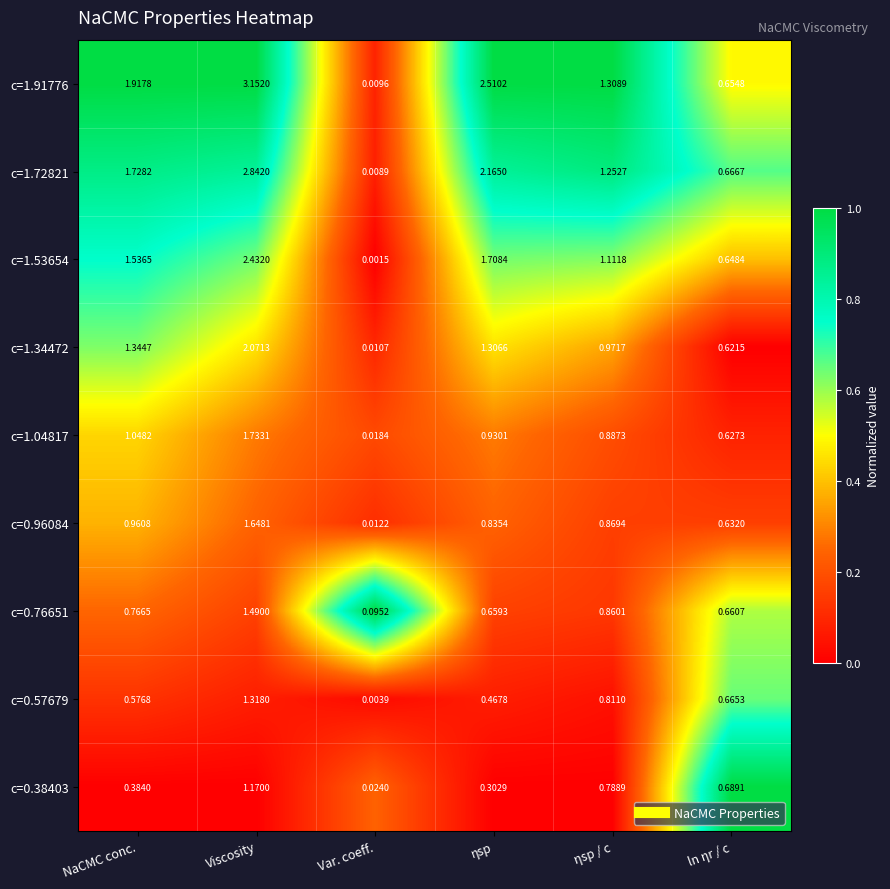

Rank the categories by c=0.38403 value from lowest to highest.

Var. coeff., ηsp, NaCMC conc., ln ηr / c, ηsp / c, Viscosity